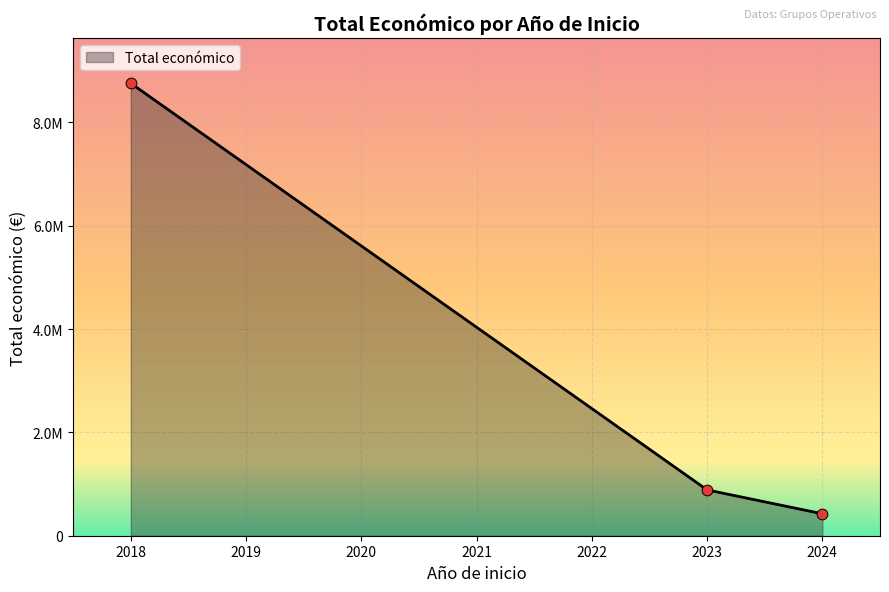

Does the chart have visible grid lines?

Yes